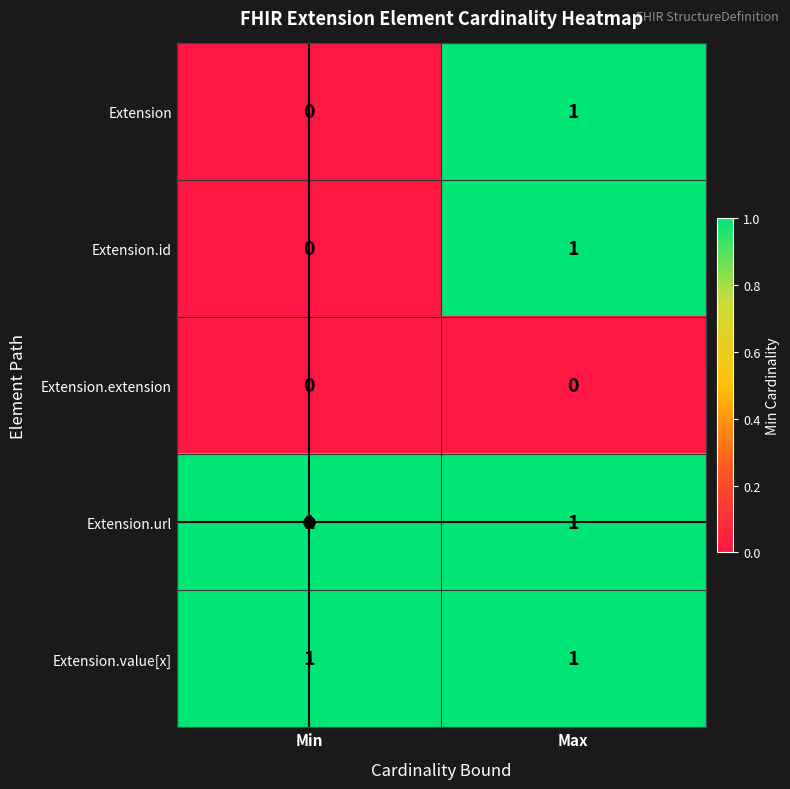

What is the total value across all series at Min?

2